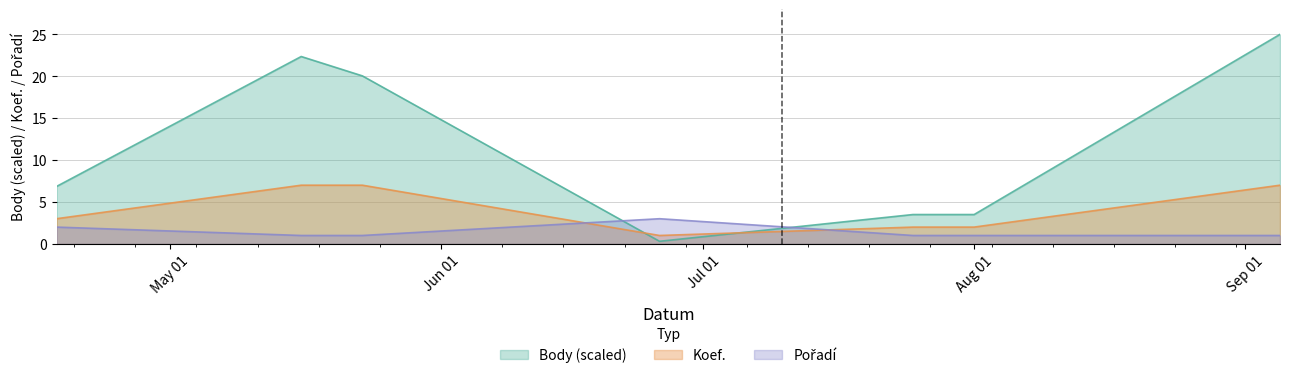

Does the chart have visible grid lines?

Yes